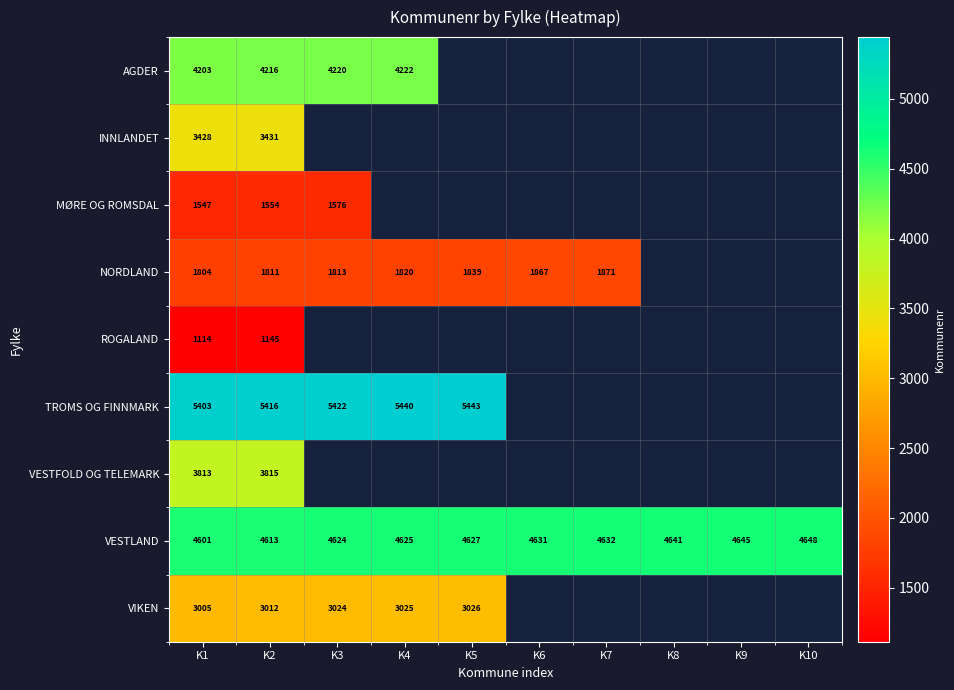

At which category is the sum across all series the highest?

K2